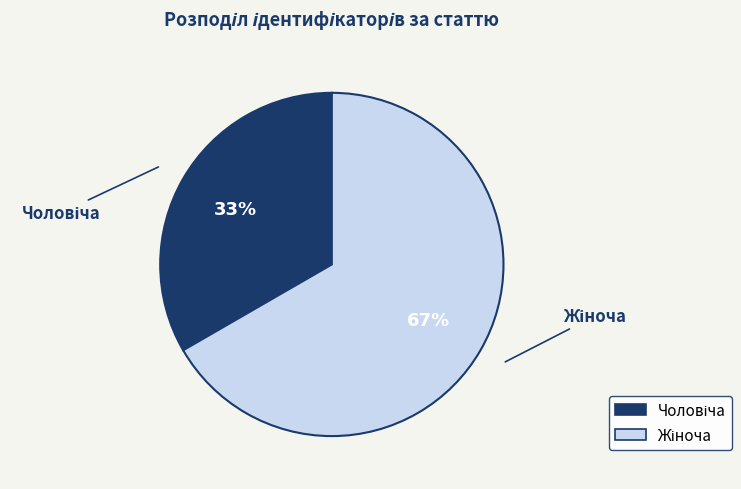

To the nearest percent, what is the average slice percentage?

50%